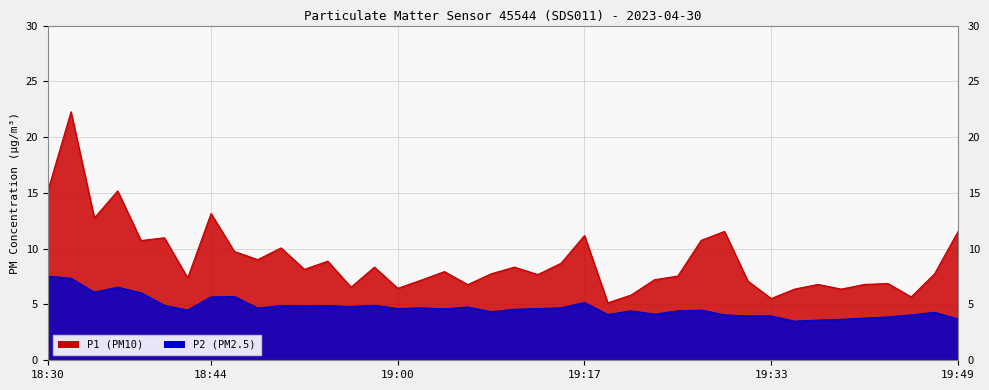

What is the spread (max minus min) of values at 19:37?

3.2